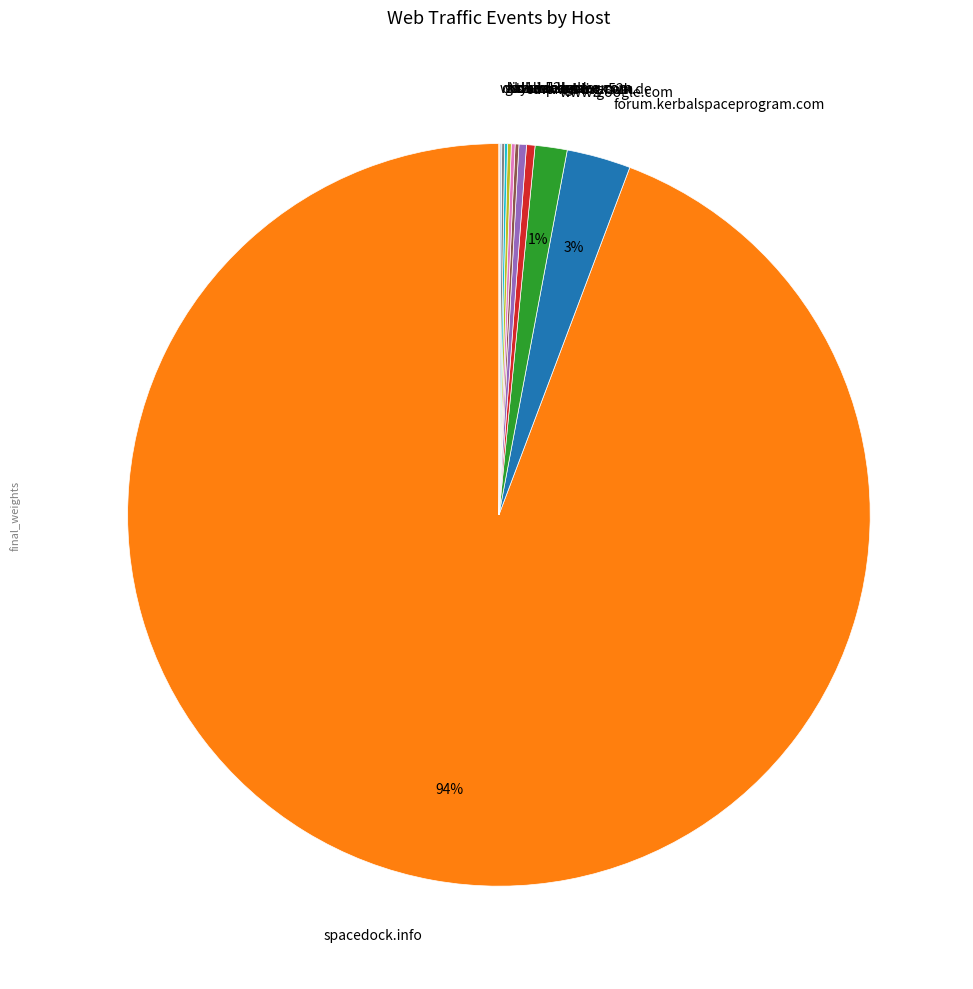

Is it true that forum.kerbalspaceprogram.com is 3% of the pie?

True